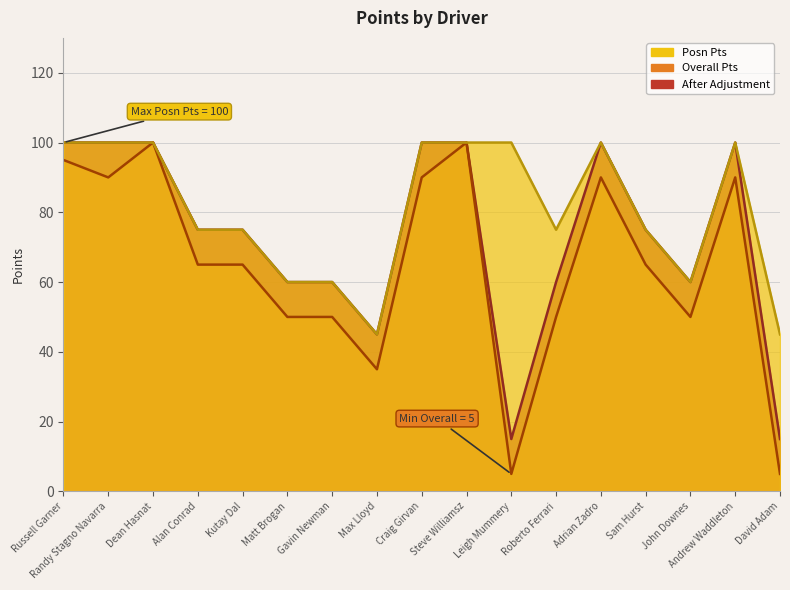

What is the value of the Overall Pts point at the 2nd from the left?

90